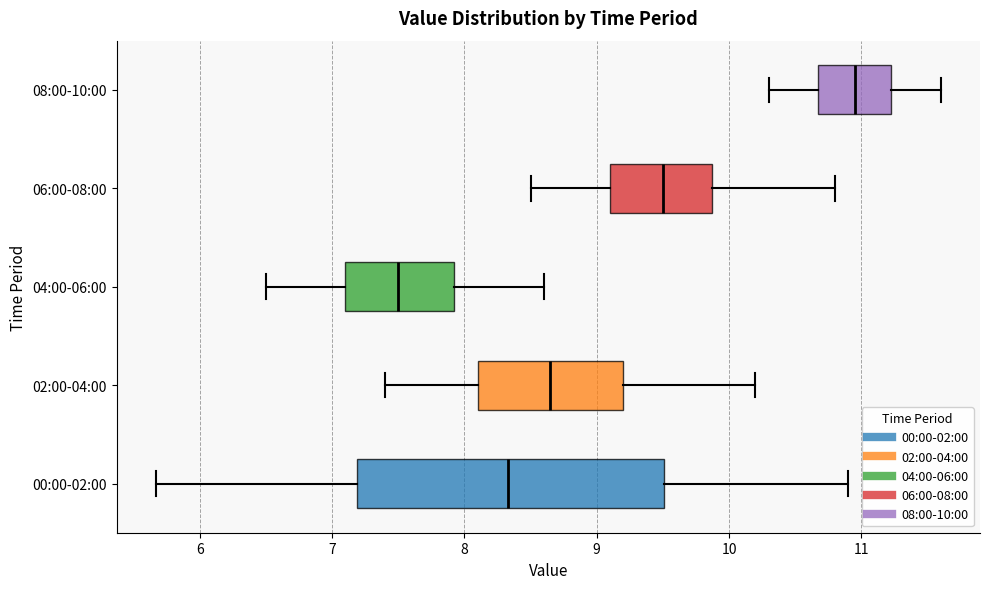

Which box has the furthest to the right median line?

08:00-10:00